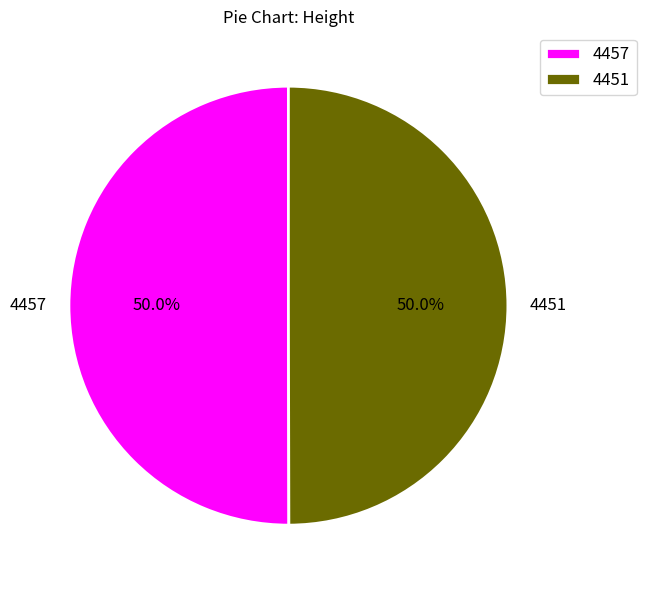

What is the ratio of the value at 4451 to the value at 4457?

1.0